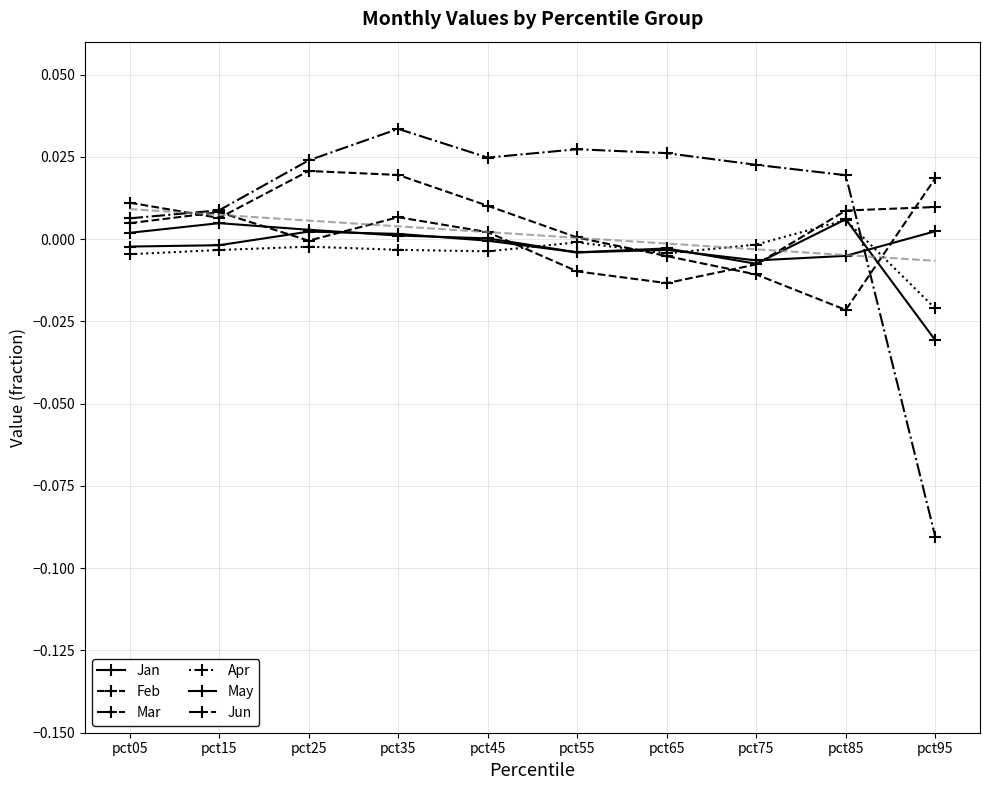

Reading right to left, extract all data points from this chart.

Jan: pct95=0.0	pct85=-0.0	pct75=-0.0	pct65=-0.0	pct55=-0.0	pct45=-0.0	pct35=0.0	pct25=0.0	pct15=-0.0	pct05=-0.0
Feb: pct95=0.0	pct85=0.0	pct75=-0.0	pct65=-0.0	pct55=-0.0	pct45=0.0	pct35=0.0	pct25=-0.0	pct15=0.0	pct05=0.0
Mar: pct95=-0.1	pct85=0.0	pct75=0.0	pct65=0.0	pct55=0.0	pct45=0.0	pct35=0.0	pct25=0.0	pct15=0.0	pct05=0.0
Apr: pct95=-0.0	pct85=0.0	pct75=-0.0	pct65=-0.0	pct55=-0.0	pct45=-0.0	pct35=-0.0	pct25=-0.0	pct15=-0.0	pct05=-0.0
May: pct95=-0.0	pct85=0.0	pct75=-0.0	pct65=-0.0	pct55=-0.0	pct45=0.0	pct35=0.0	pct25=0.0	pct15=0.0	pct05=0.0
Jun: pct95=0.0	pct85=-0.0	pct75=-0.0	pct65=-0.0	pct55=0.0	pct45=0.0	pct35=0.0	pct25=0.0	pct15=0.0	pct05=0.0